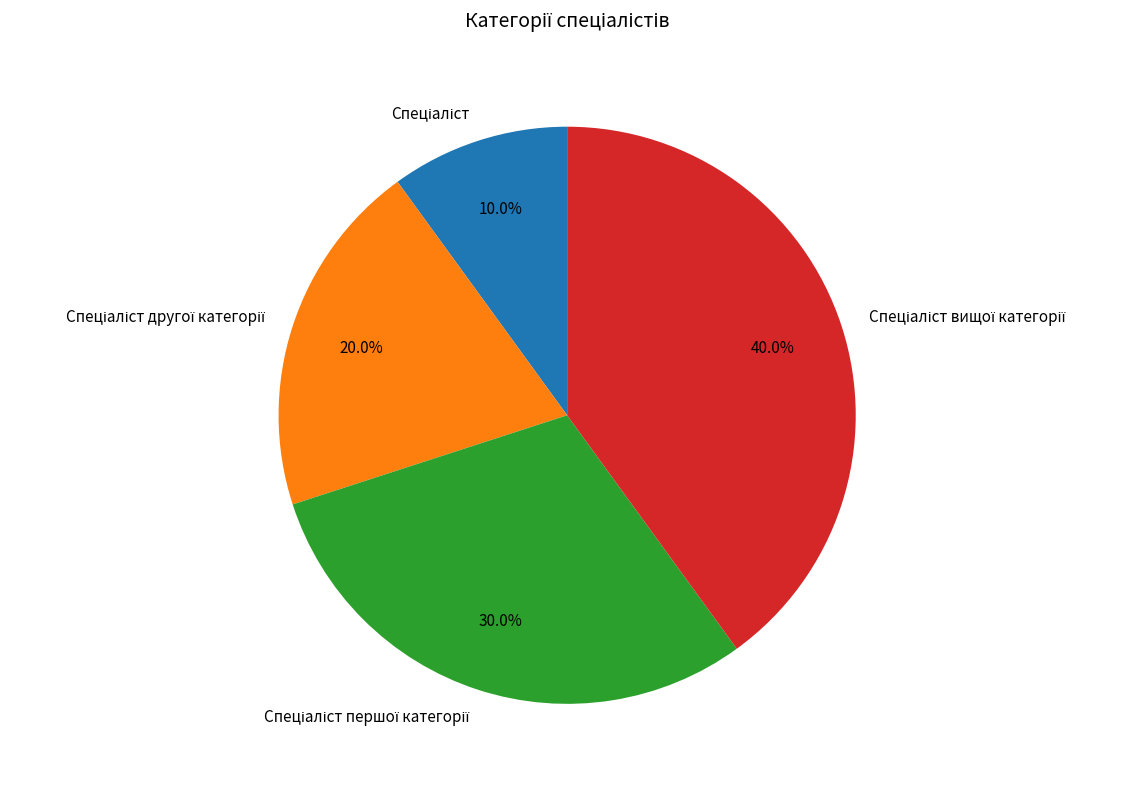

Is there a majority slice in this chart?

No